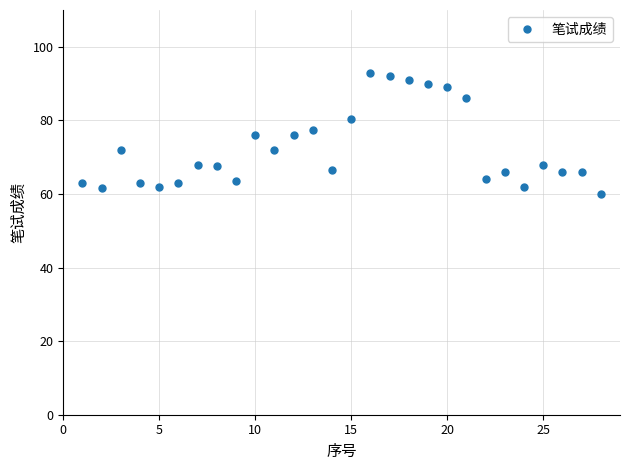

What is the value of the 5th point from the left?

62.0